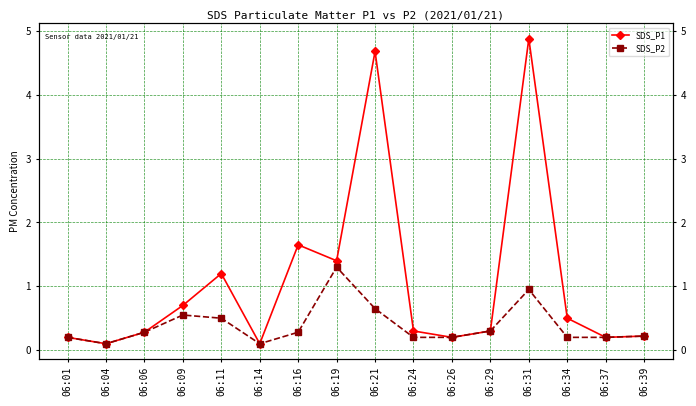

What are all the series names shown in the legend?

SDS_P1, SDS_P2